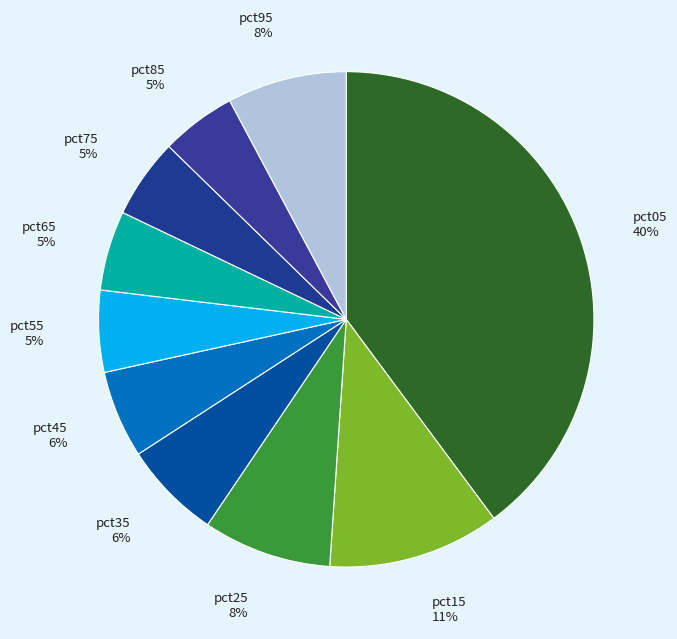

How many slices are in this pie chart?

10